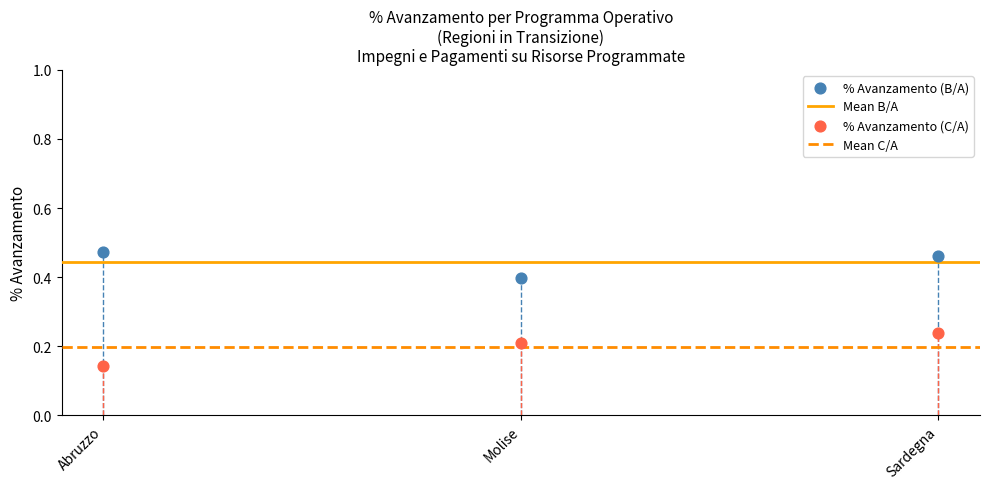

Which series reaches the minimum Y coordinate?

% Avanzamento (C/A)